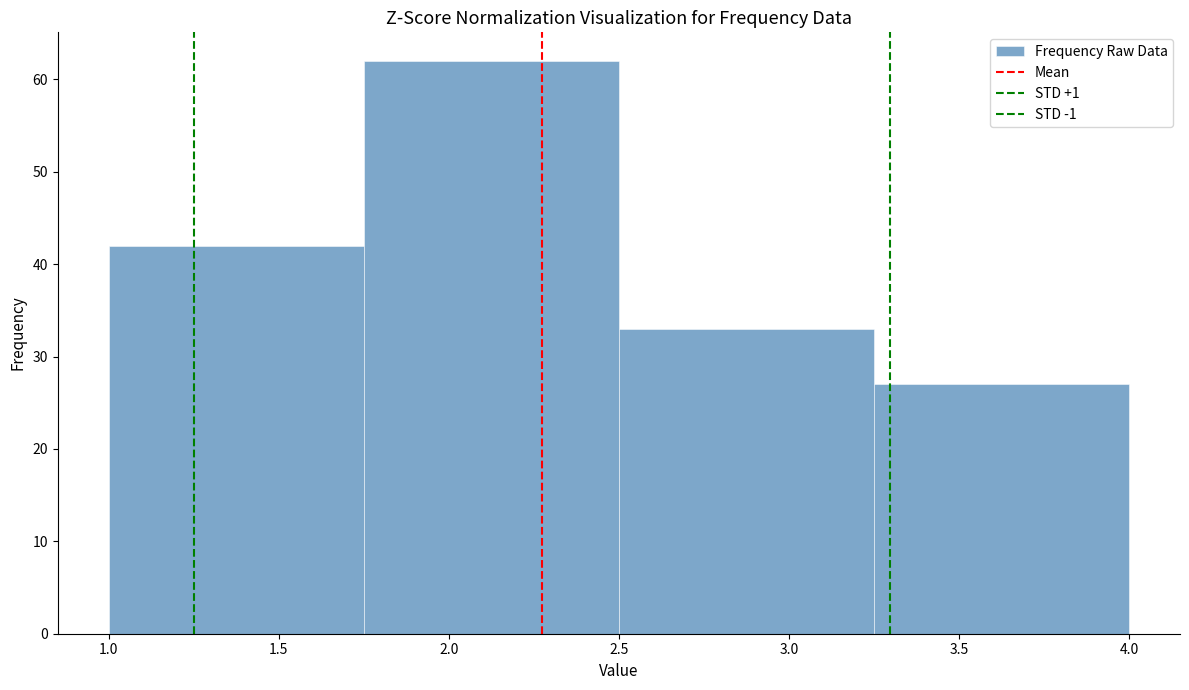

Reading left to right, list every bar in this chart as the range it spans on the x-axis followed by its height. The values are not printed on the chart, so give them approximately, as read against the axis.

1.00 to 1.75: 42
1.75 to 2.50: 62
2.50 to 3.25: 33
3.25 to 4.00: 27